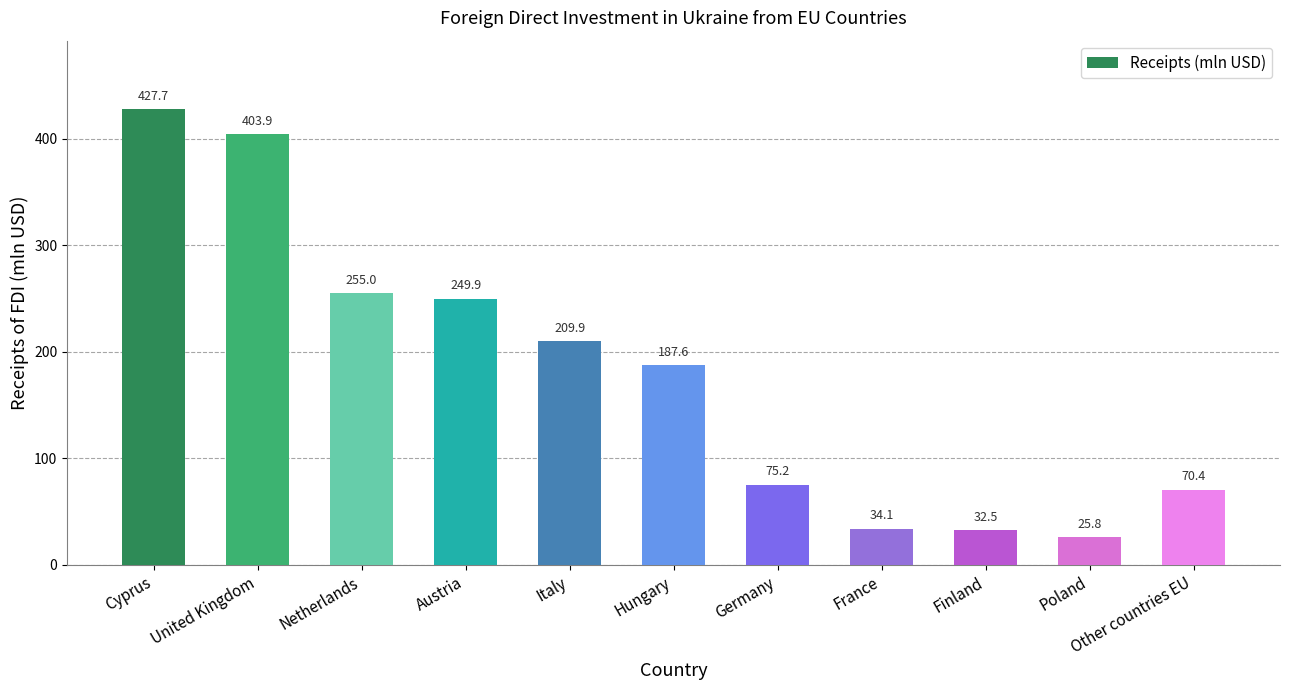

What is the label of the 7th bar from the left?

Germany